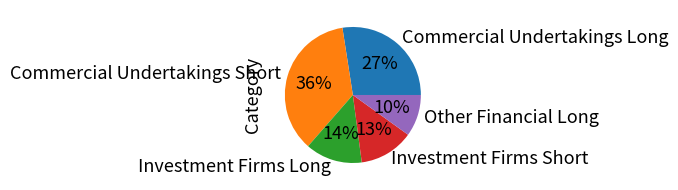

Count the number of slices in the pie.

5